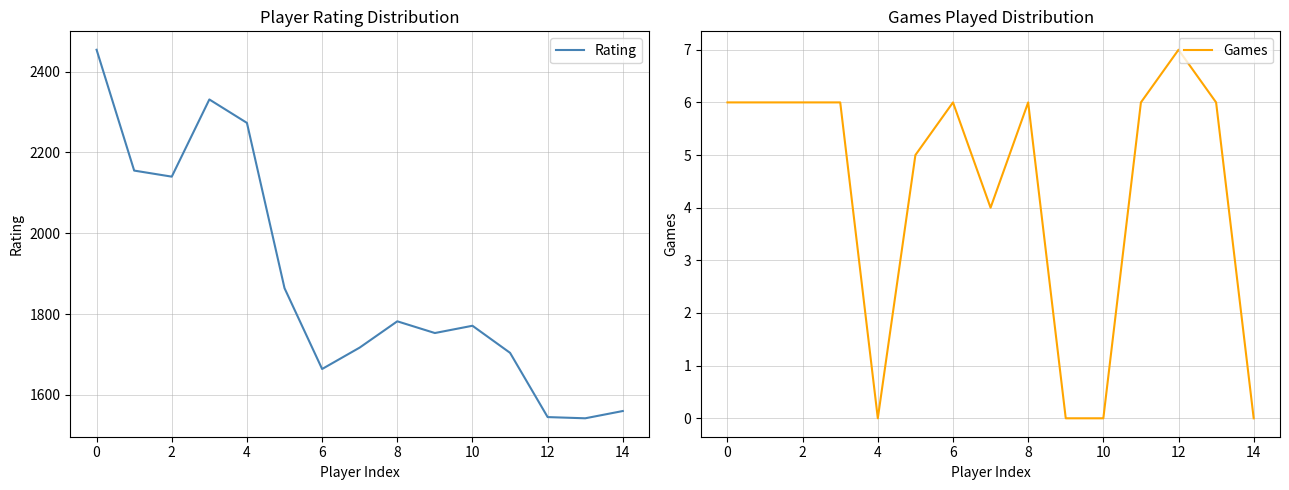

True or false: Games has more than 0 points higher than both neighbors.

True